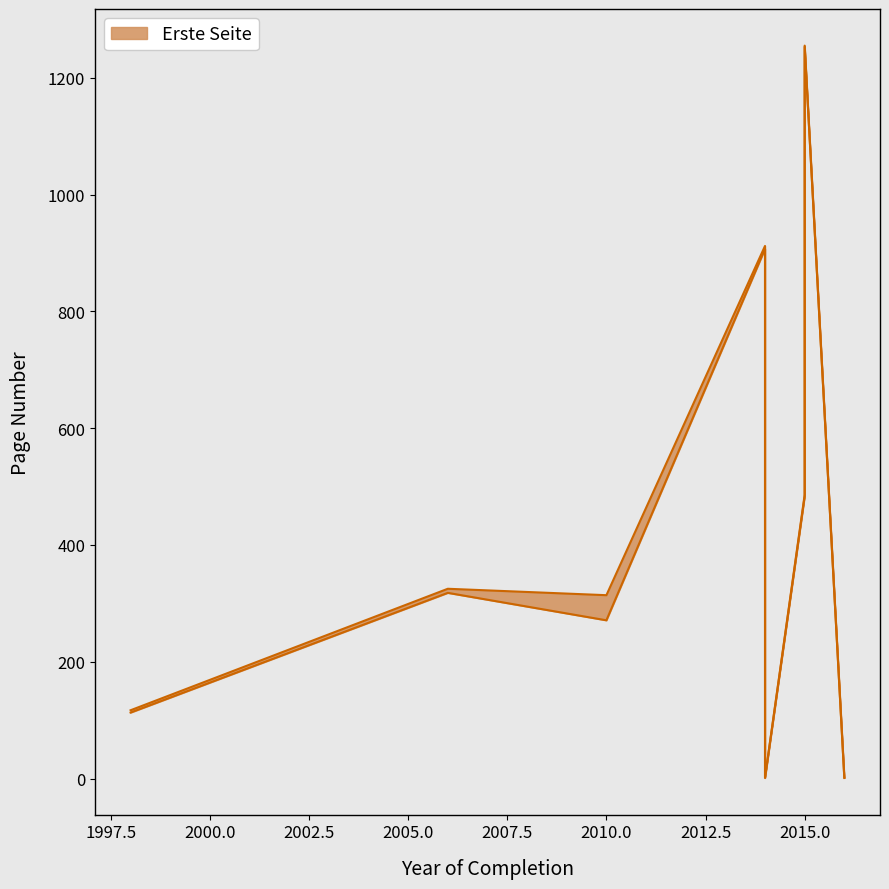

How many data points does each series have?

8